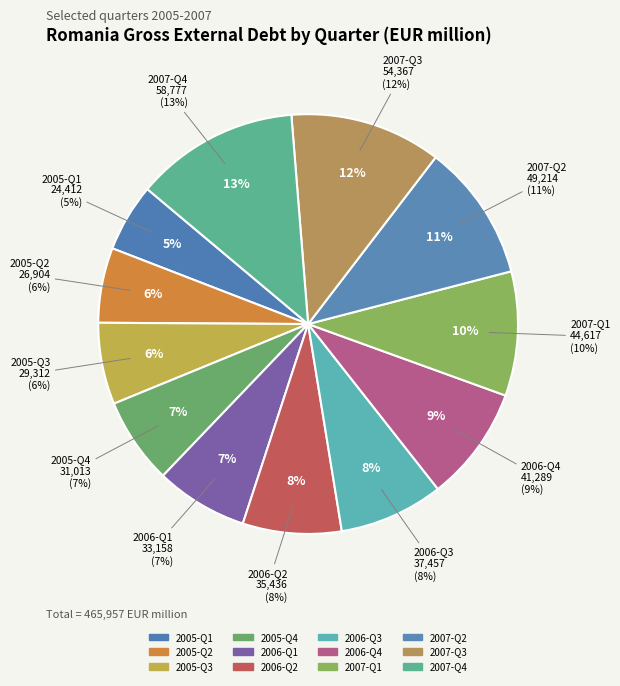

What is the change in value from 2007-Q1 to 2007-Q3?

+9749.4